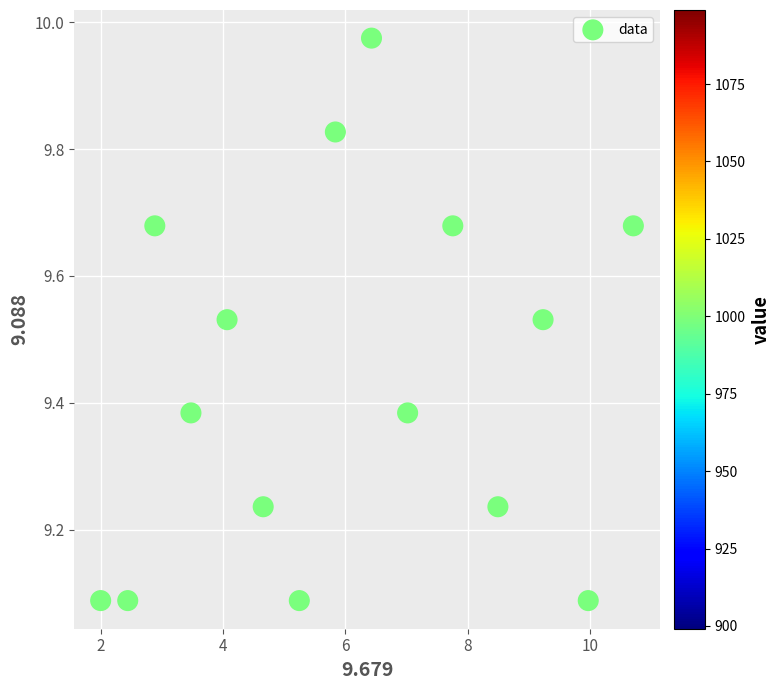

What is the range of X values (max minus min)?

8.7